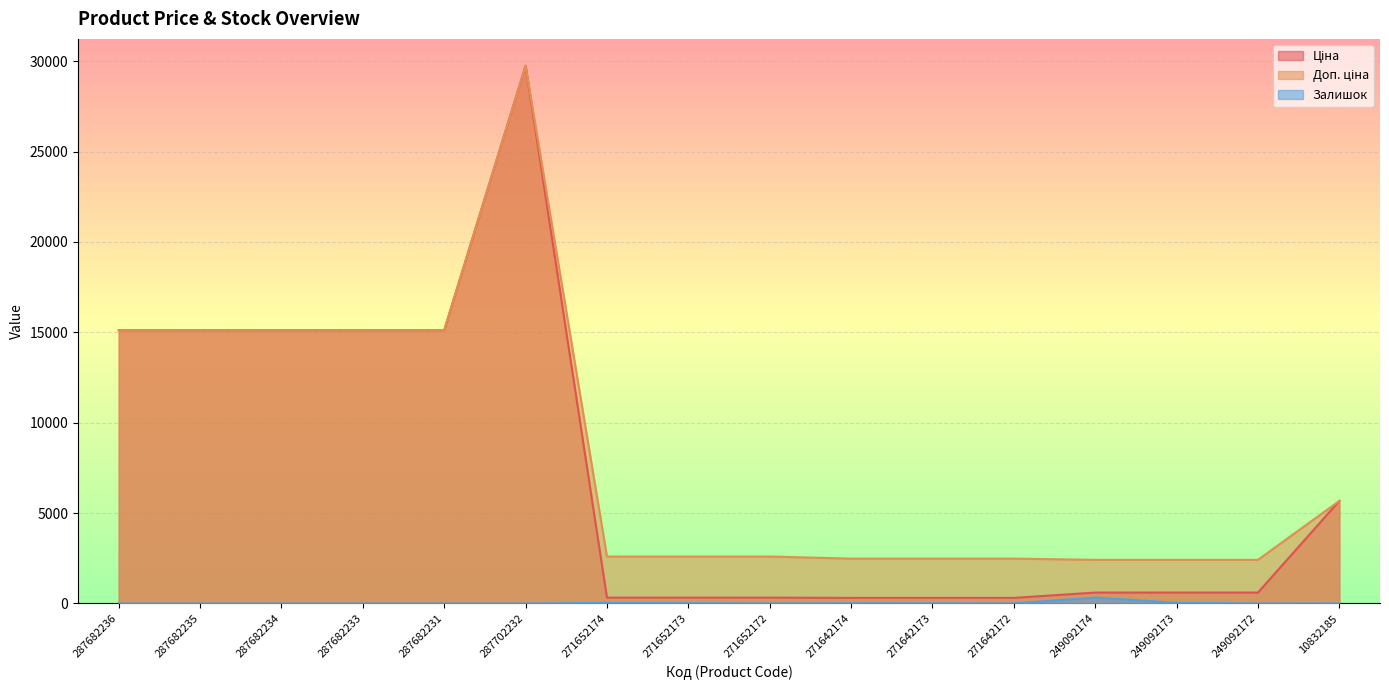

How many categories are shown in the chart?

16